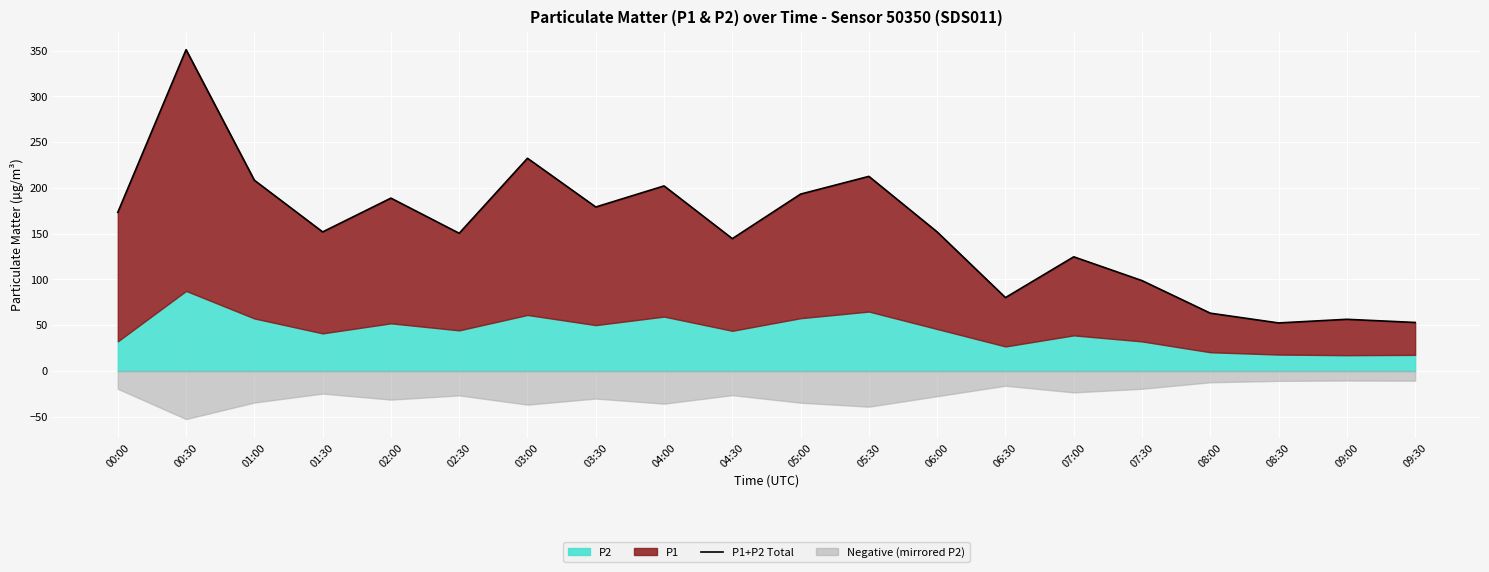

Rank the categories by value from highest to lowest.

00:30, 03:00, 05:30, 01:00, 04:00, 05:00, 02:00, 03:30, 00:00, 01:30, 06:00, 02:30, 04:30, 07:00, 07:30, 06:30, 08:00, 09:00, 09:30, 08:30